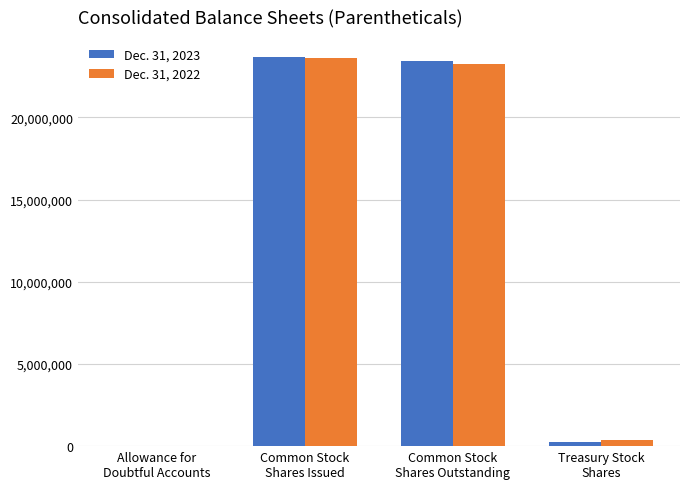

How many categories are shown in the chart?

4